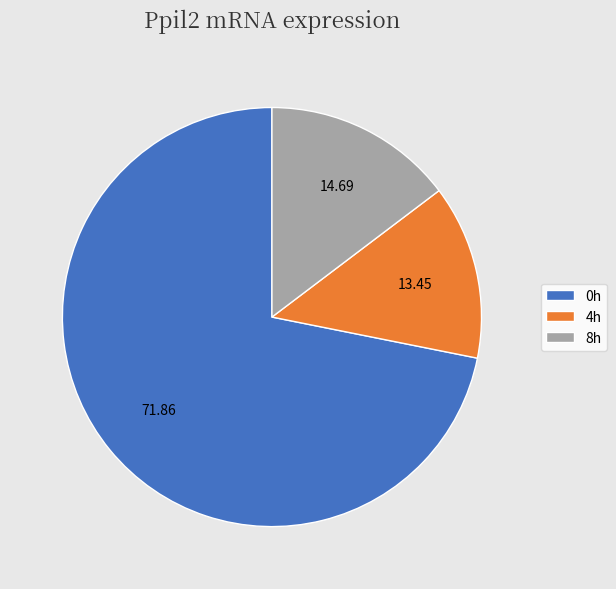

How many segments does this pie chart have?

3